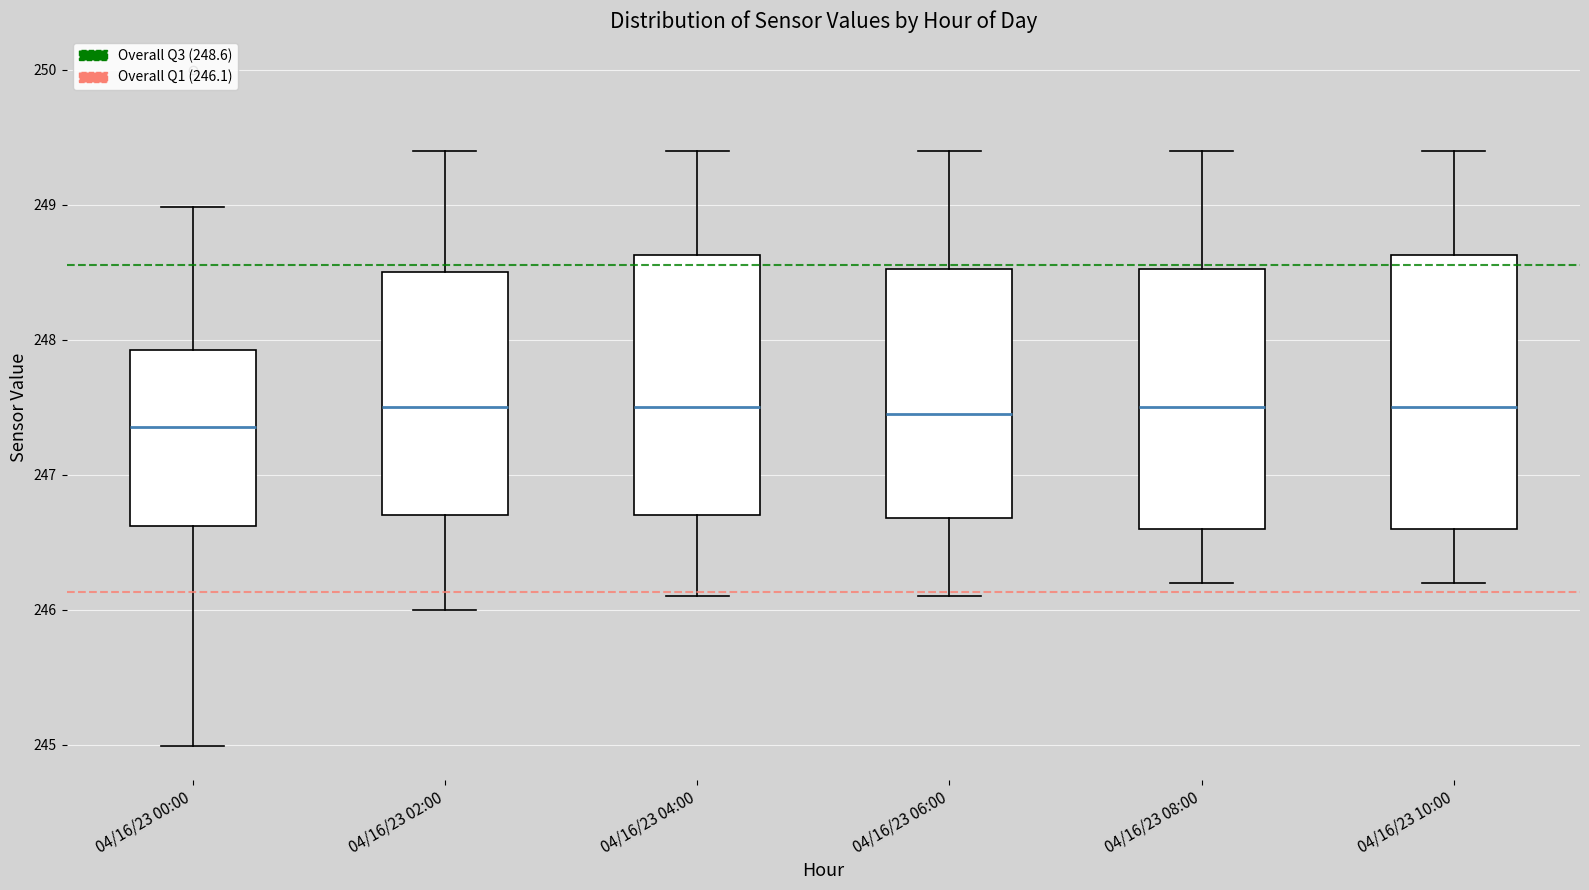

Reading left to right, read every box against the y-axis: the position of its median line, the range the box covers, and the ends of its whiskers. The values are not printed on the chart, so give them approximately, as read against the axis.

04/16/23 00:00: median 247.4, box 246.6 to 247.9, whiskers 245.0 to 249.0
04/16/23 02:00: median 247.5, box 246.7 to 248.5, whiskers 246.0 to 249.4
04/16/23 04:00: median 247.5, box 246.7 to 248.6, whiskers 246.1 to 249.4
04/16/23 06:00: median 247.5, box 246.7 to 248.5, whiskers 246.1 to 249.4
04/16/23 08:00: median 247.5, box 246.6 to 248.5, whiskers 246.2 to 249.4
04/16/23 10:00: median 247.5, box 246.6 to 248.6, whiskers 246.2 to 249.4